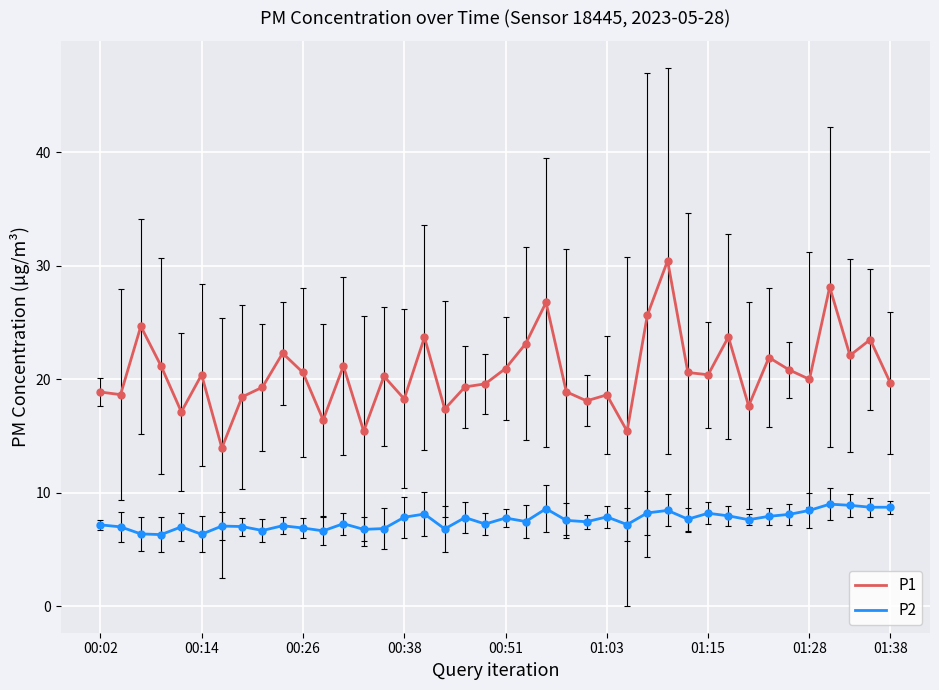

What is the smallest value displayed?

6.3